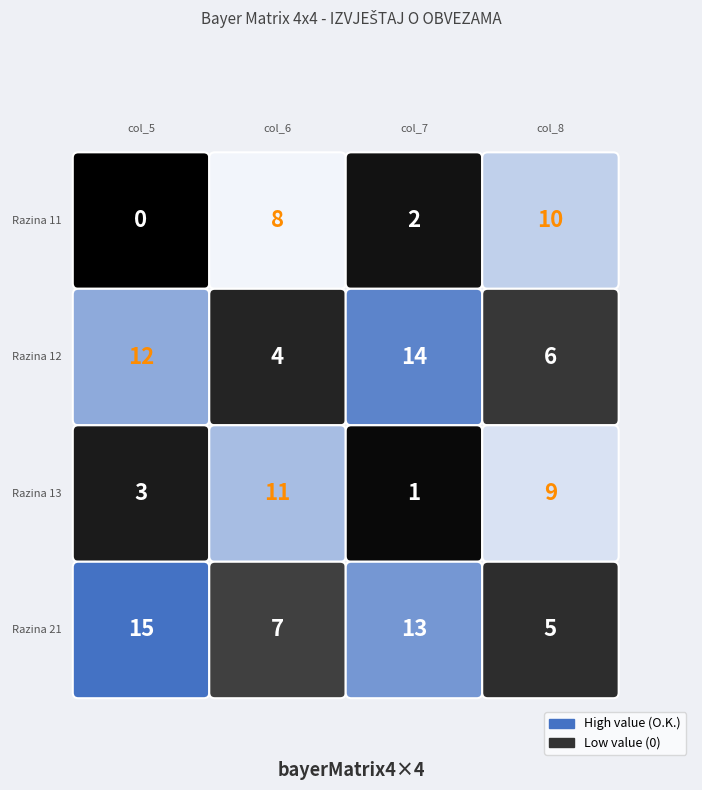

Between col_6 and col_8, which is larger?

col_6